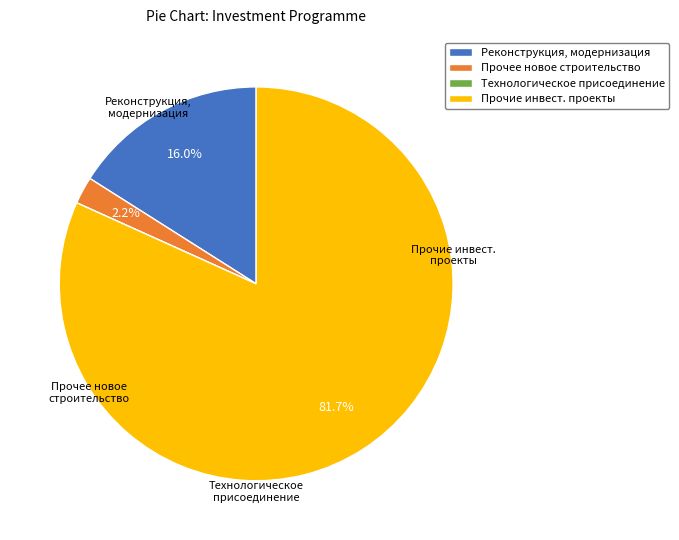

Which slice represents more than half of the pie?

Прочие инвест. проекты